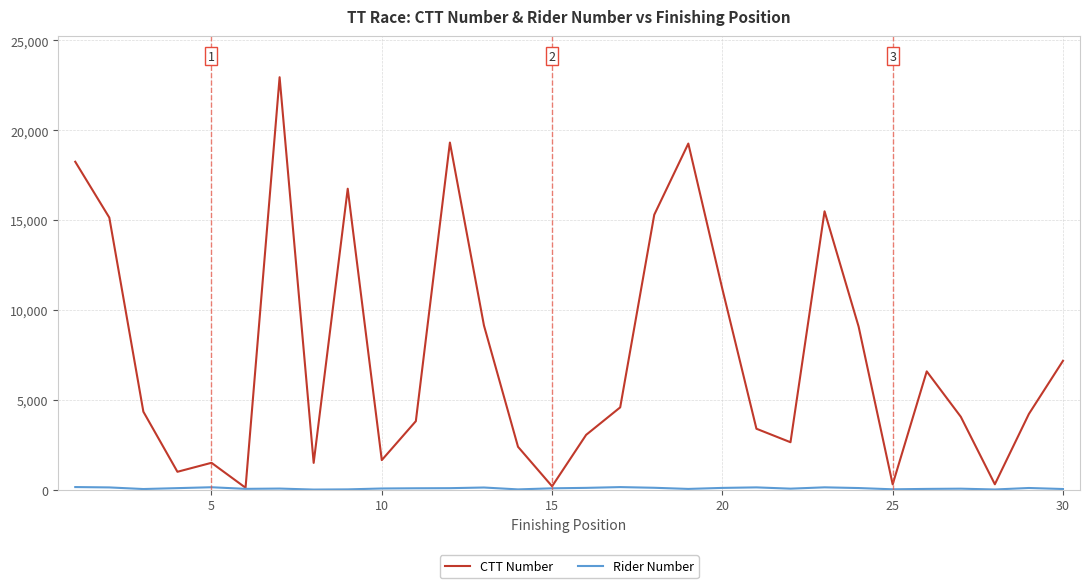

Which series has the largest range (max minus min)?

CTT Number